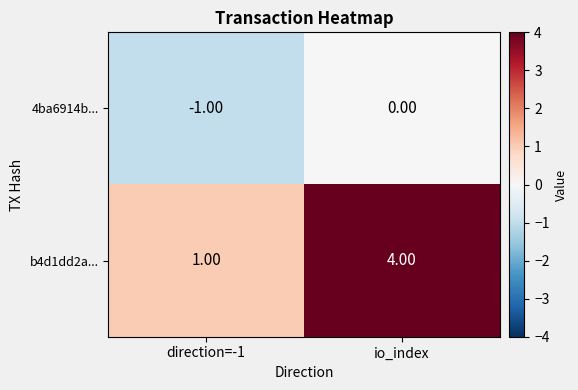

At which category is the sum across all series the highest?

io_index